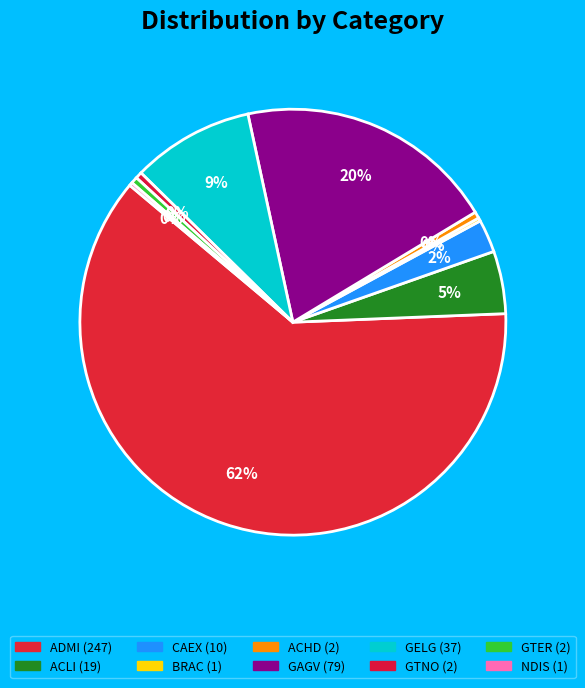

Count the number of slices in the pie.

10